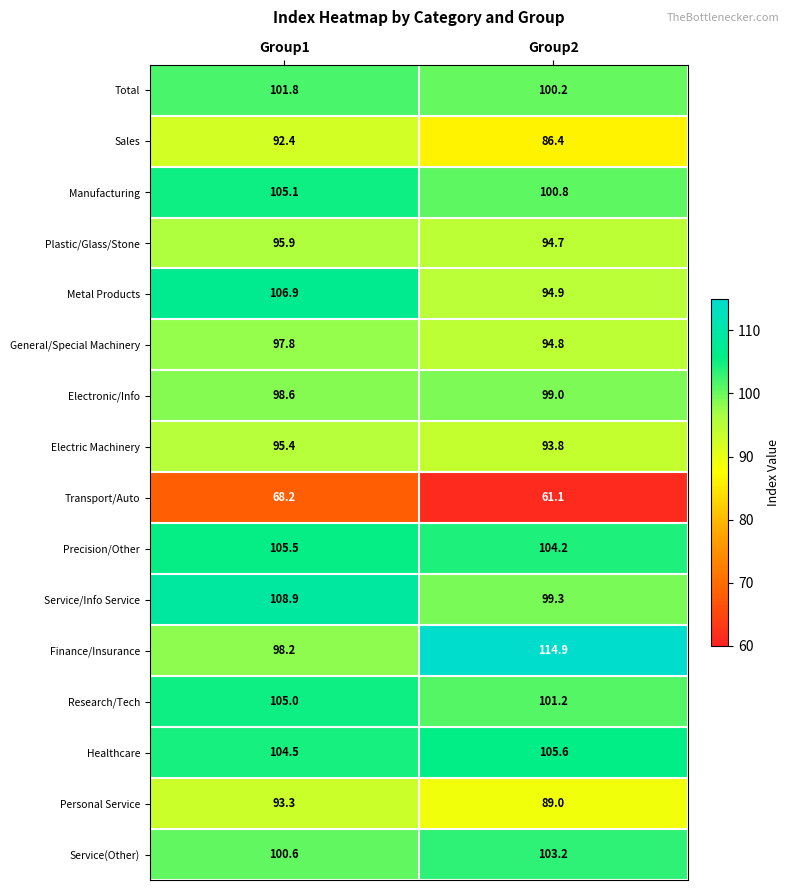

The Service/Info Service series shows 108.9 at Group1. True or false?

True